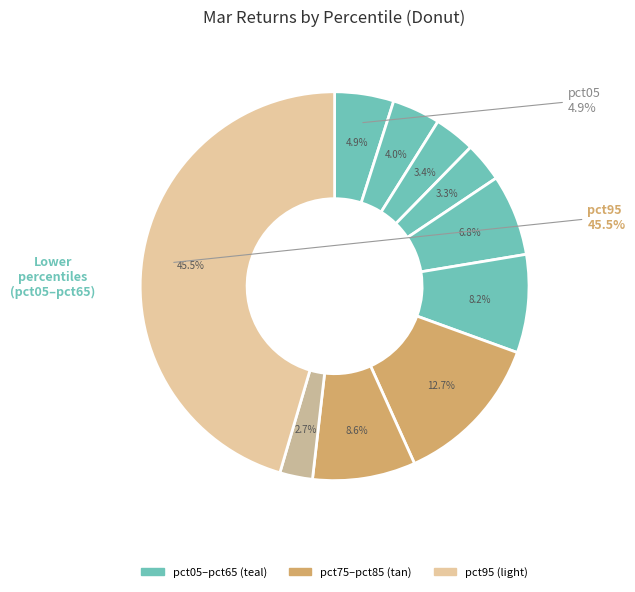

True or false: pct35 accounts for 9% of the total.

False